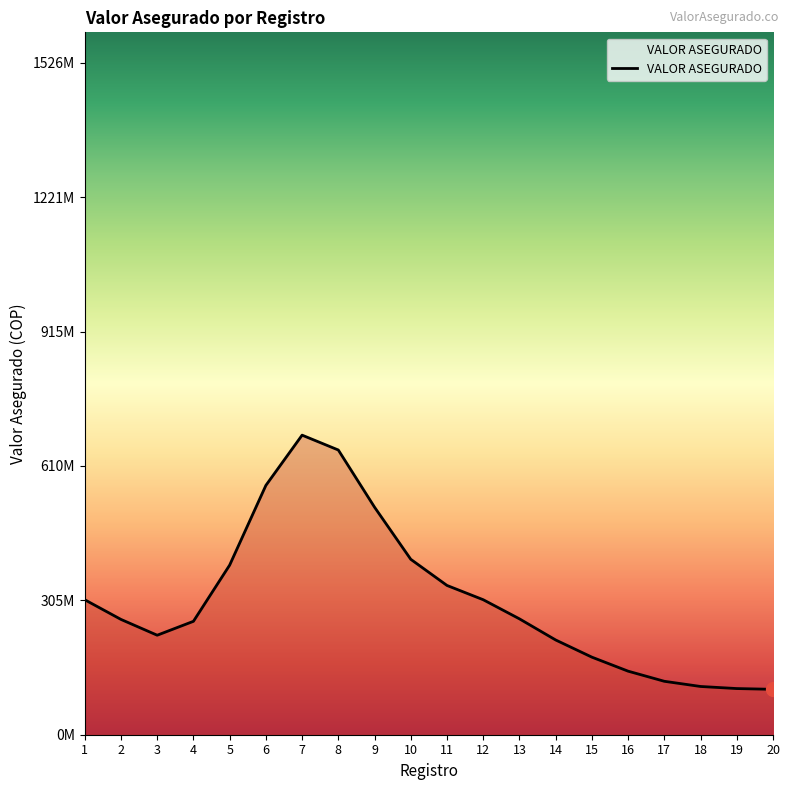

True or false: the data has more than 0 interior local peaks.

True